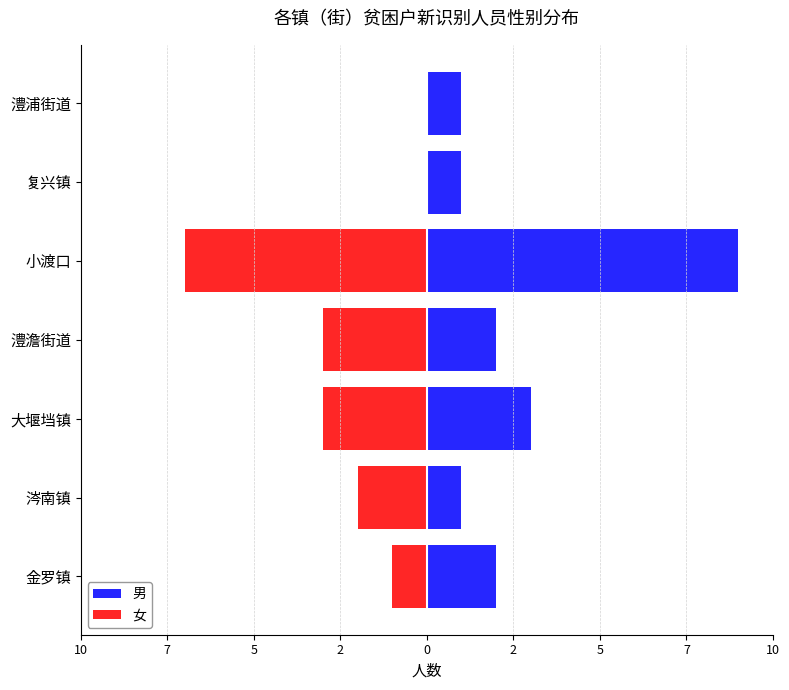

What are all the series names shown in the legend?

男, 女